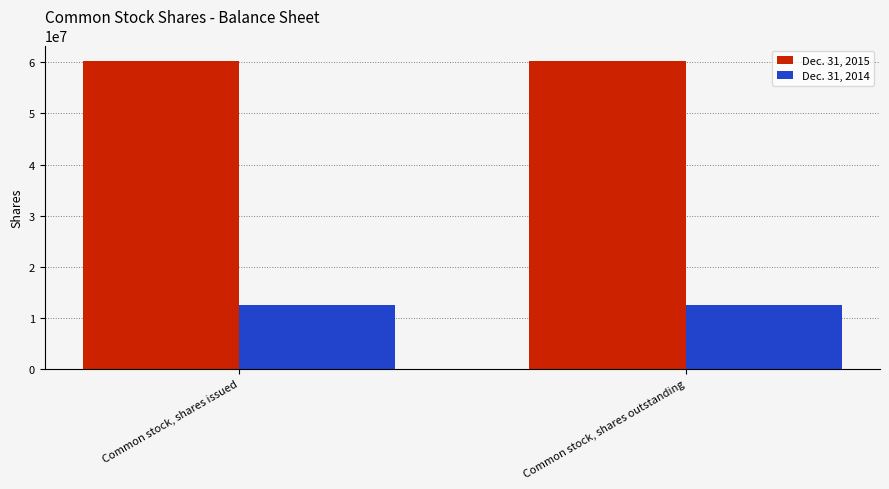

What value does the Dec. 31, 2015 series have at Common stock, shares outstanding?

60300001